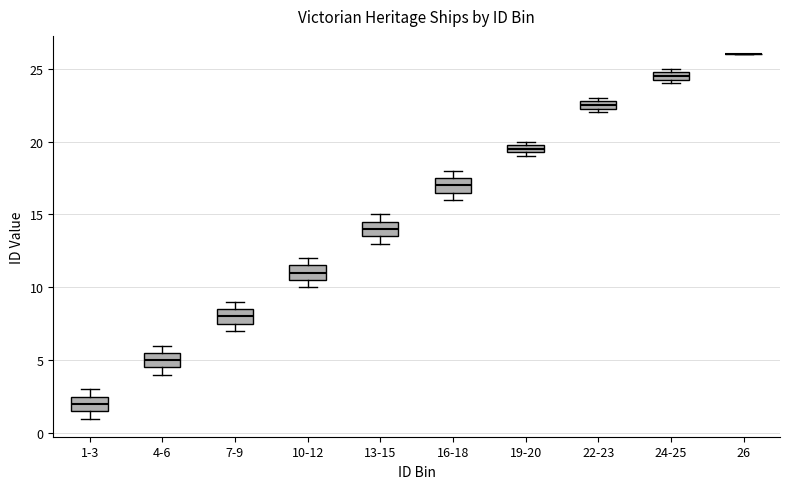

Where is the upper edge of the box for 19-20 on the y-axis? The values are not printed on the chart, so give them approximately, as read against the axis.

20.0